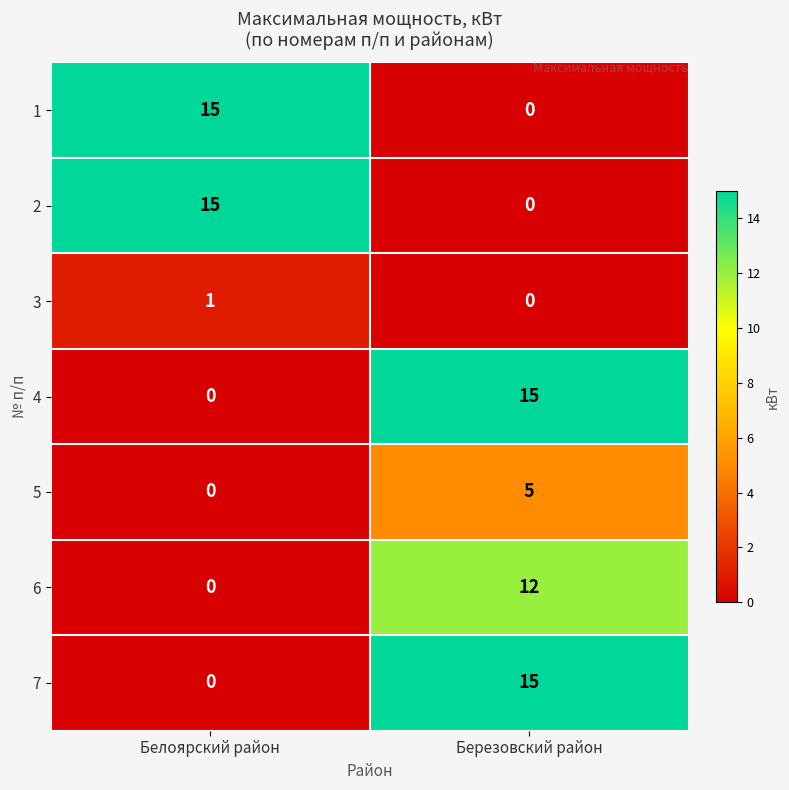

List the labels in order of 6 value, smallest first.

Белоярский район, Березовский район